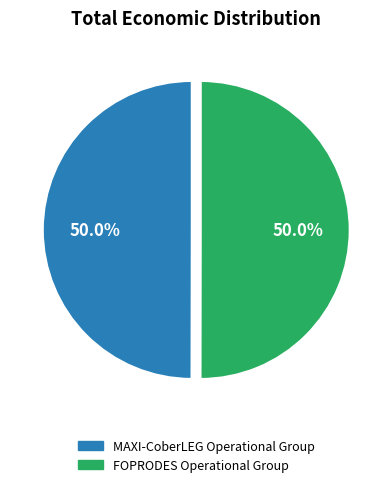

Count the number of slices in the pie.

2